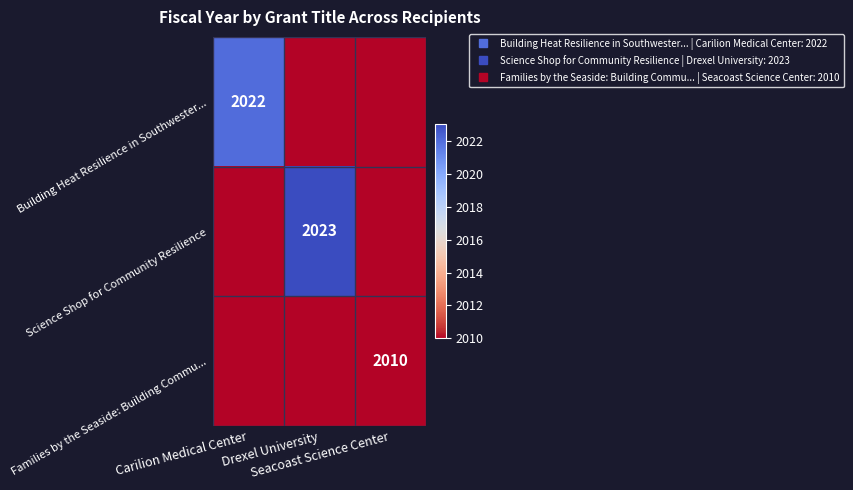

What is the average value of the Families by the Seaside: Building Commu... series?

670